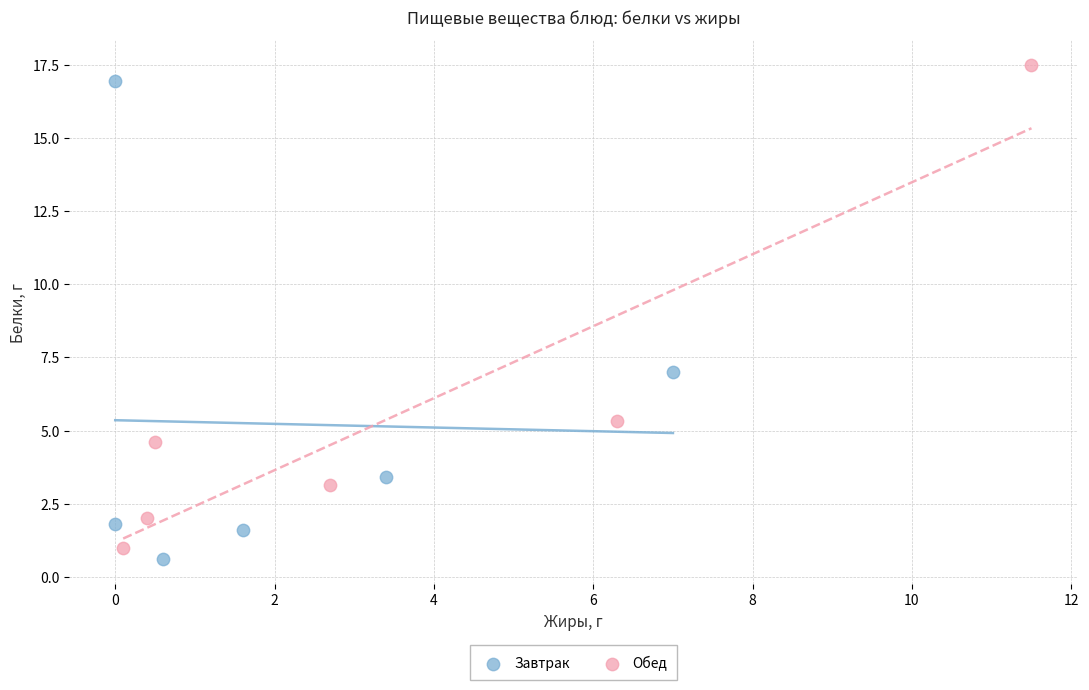

What are all the series names shown in the legend?

Завтрак, Обед